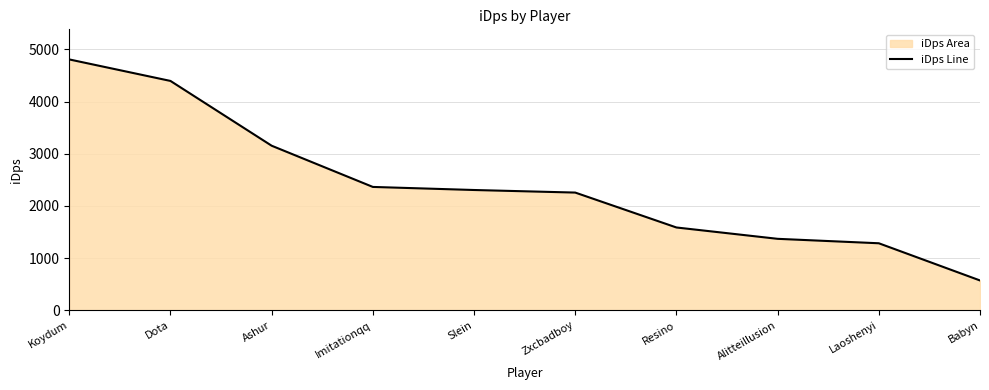

Rank the categories by value from lowest to highest.

Babyn, Laoshenyi, Alitteillusion, Resino, Zxcbadboy, Slein, Imitationqq, Ashur, Dota, Koydum